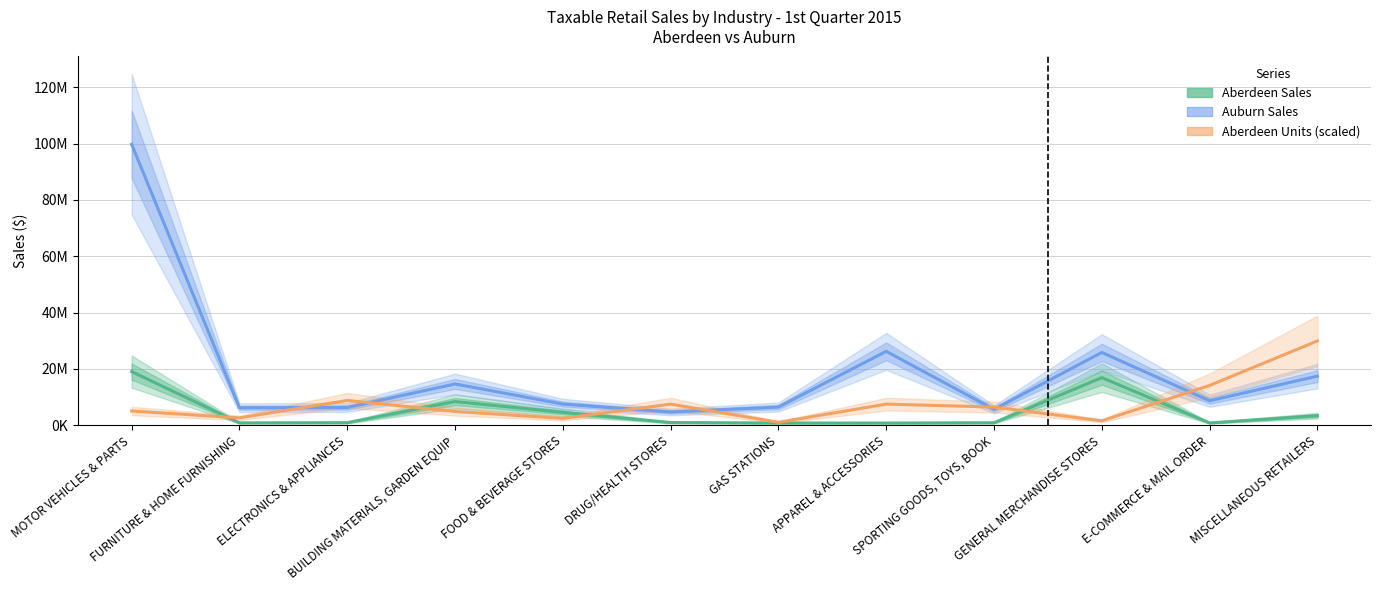

What are all the series names shown in the legend?

Aberdeen Sales, Auburn Sales, Aberdeen Units (scaled)